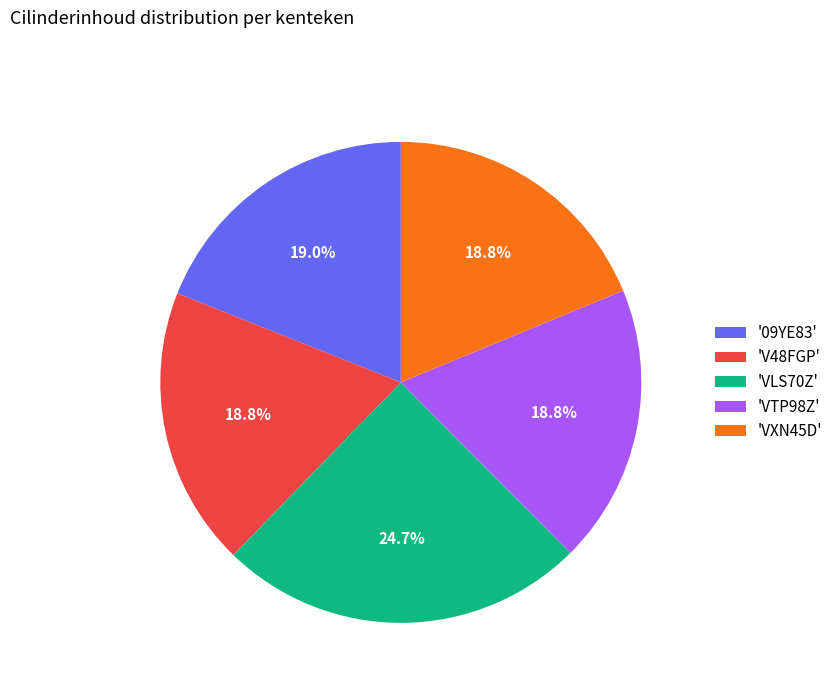

What is the largest slice in the pie chart?

'VLS70Z'